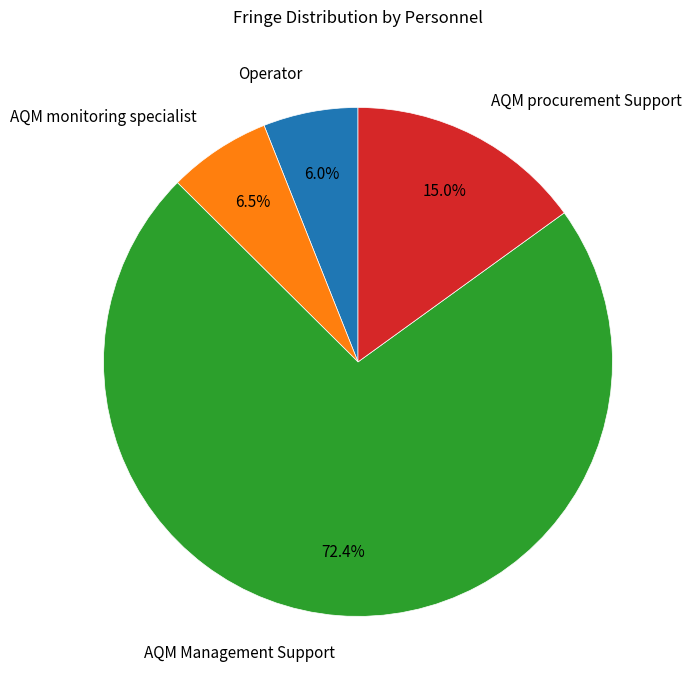

Rank the categories by value from highest to lowest.

AQM Management Support, AQM procurement Support, AQM monitoring specialist, Operator